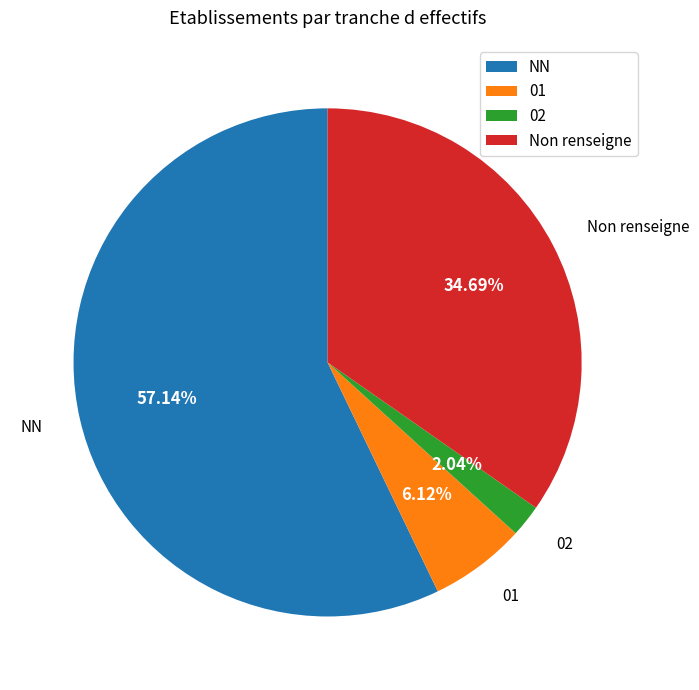

True or false: NN accounts for 46% of the total.

False